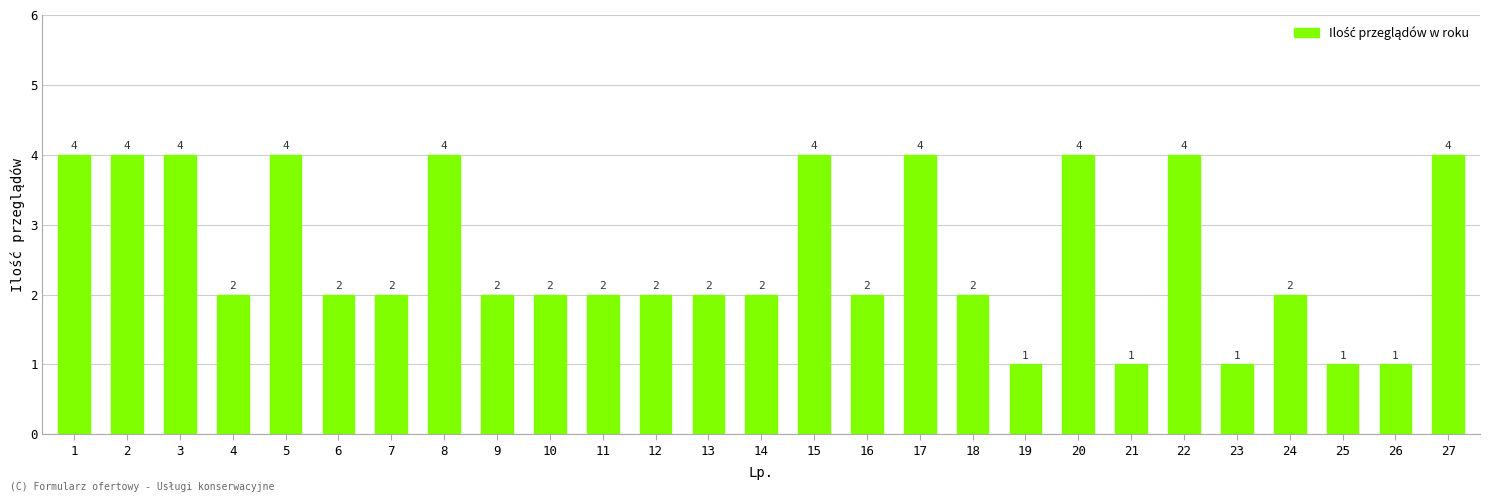

What is the value of the 20th bar from the left?

4